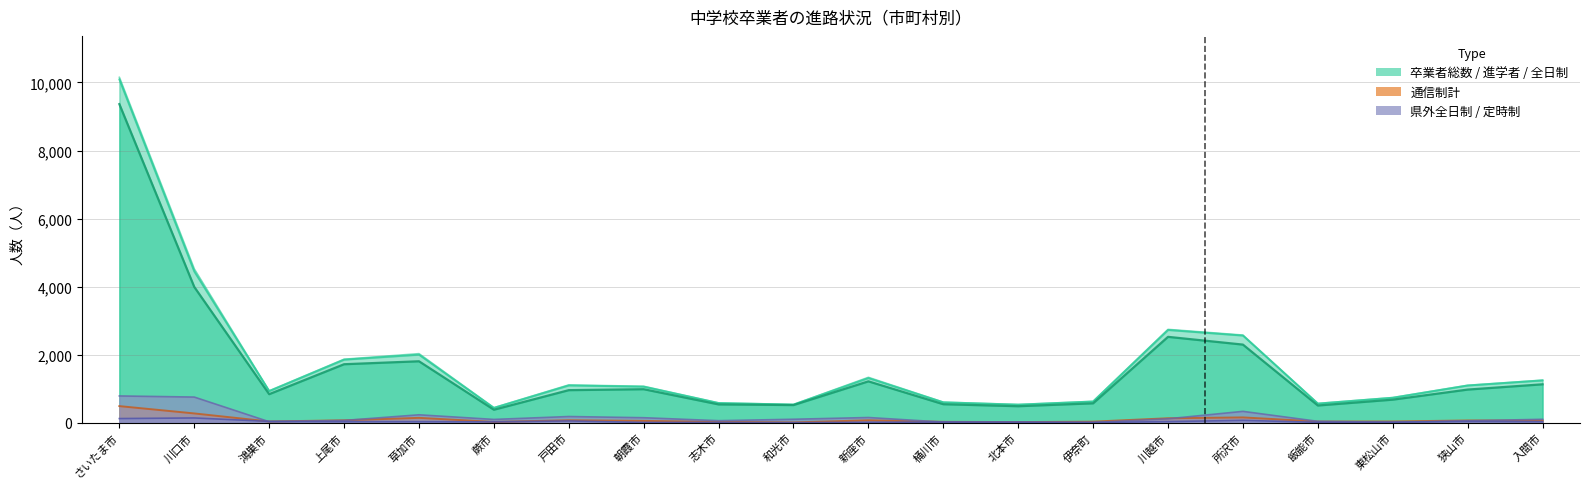

Does the chart have visible grid lines?

Yes